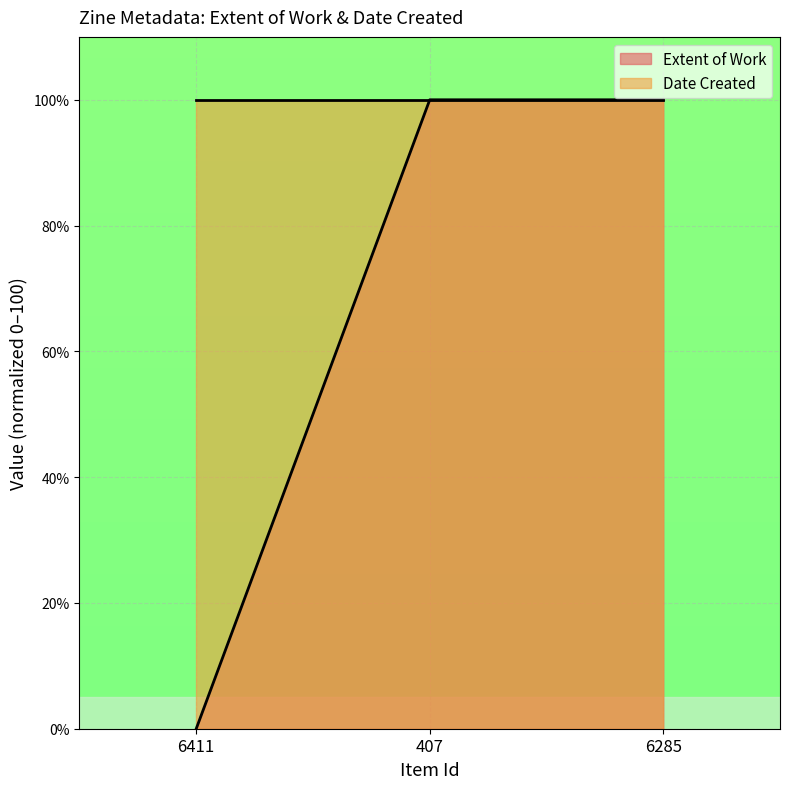

At which category does the chart reach its minimum across all series?

6411